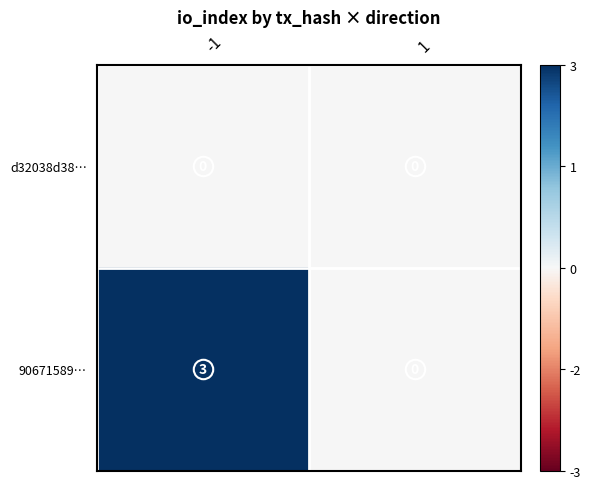

The value of d32038d38… at -1 is 0. True or false?

True